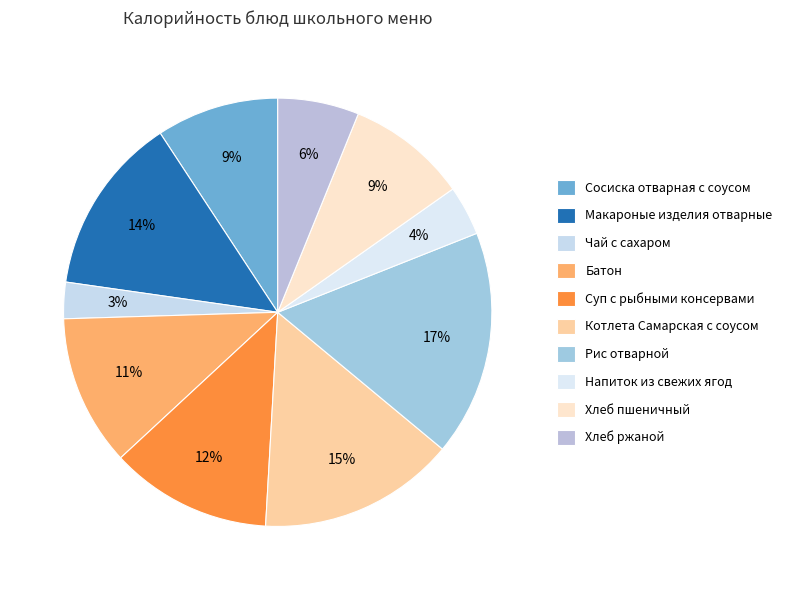

Rank the categories by value from lowest to highest.

Чай с сахаром, Напиток из свежих ягод, Хлеб ржаной, Хлеб пшеничный, Сосиска отварная с соусом, Батон, Суп с рыбными консервами, Макароные изделия отварные, Котлета Самарская с соусом, Рис отварной